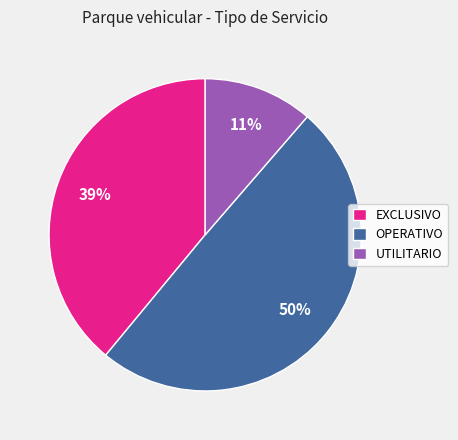

Which has a higher value, OPERATIVO or UTILITARIO?

OPERATIVO